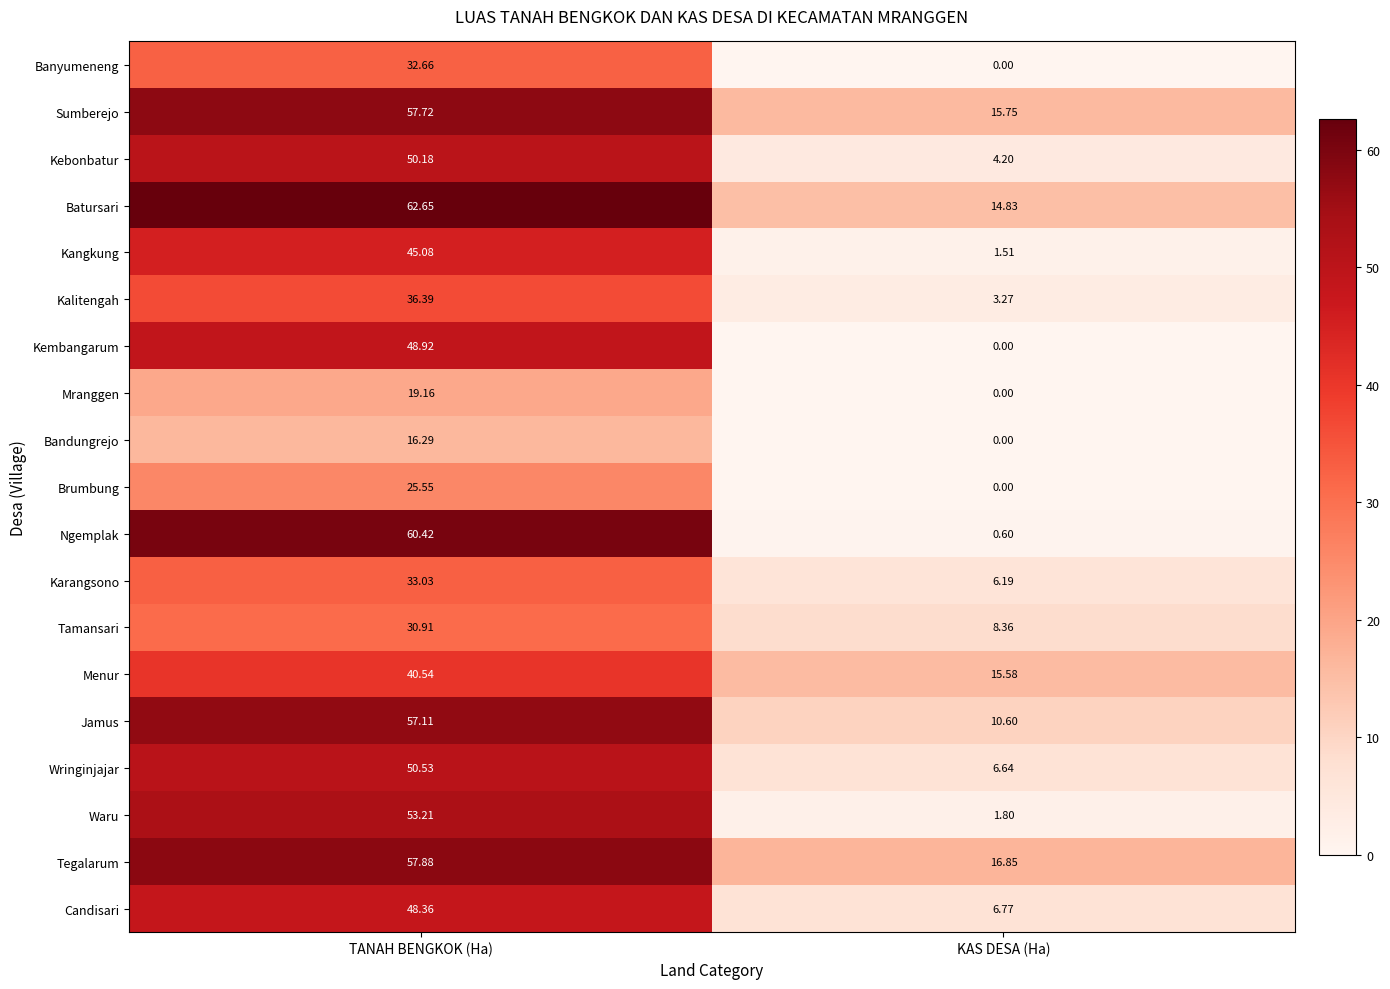

Where does the Kembangarum series first go above 48?

TANAH BENGKOK (Ha)